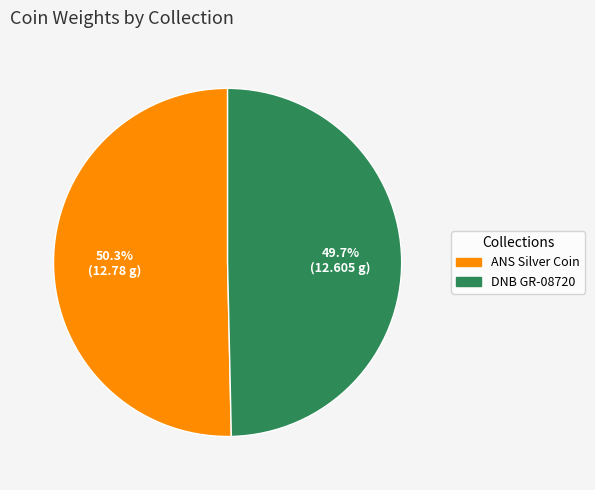

Rank the categories by value from highest to lowest.

ANS Silver Coin, DNB GR-08720